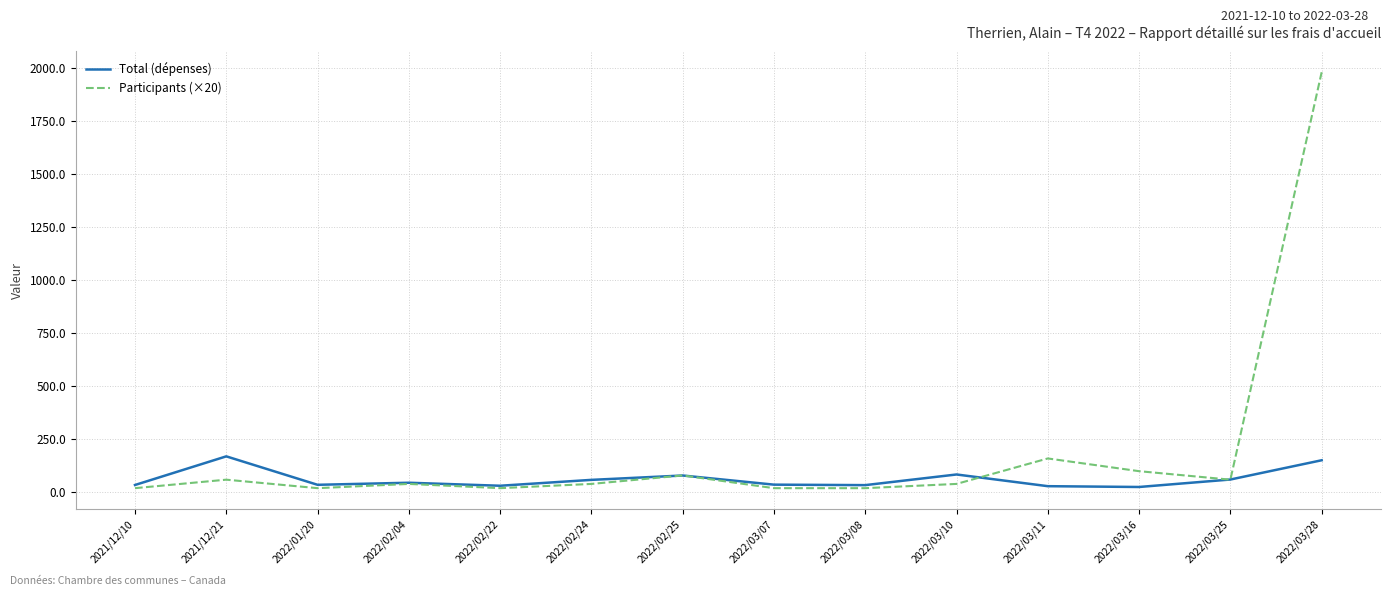

What is the total value across all series at 2022/03/28?

2131.5